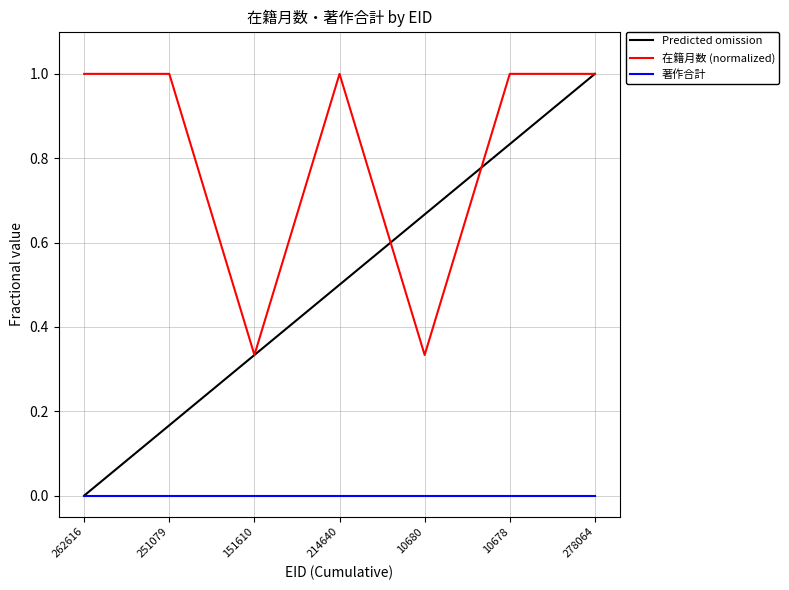

True or false: 在籍月数 (normalized) and 著作合計 intersect in this chart.

False